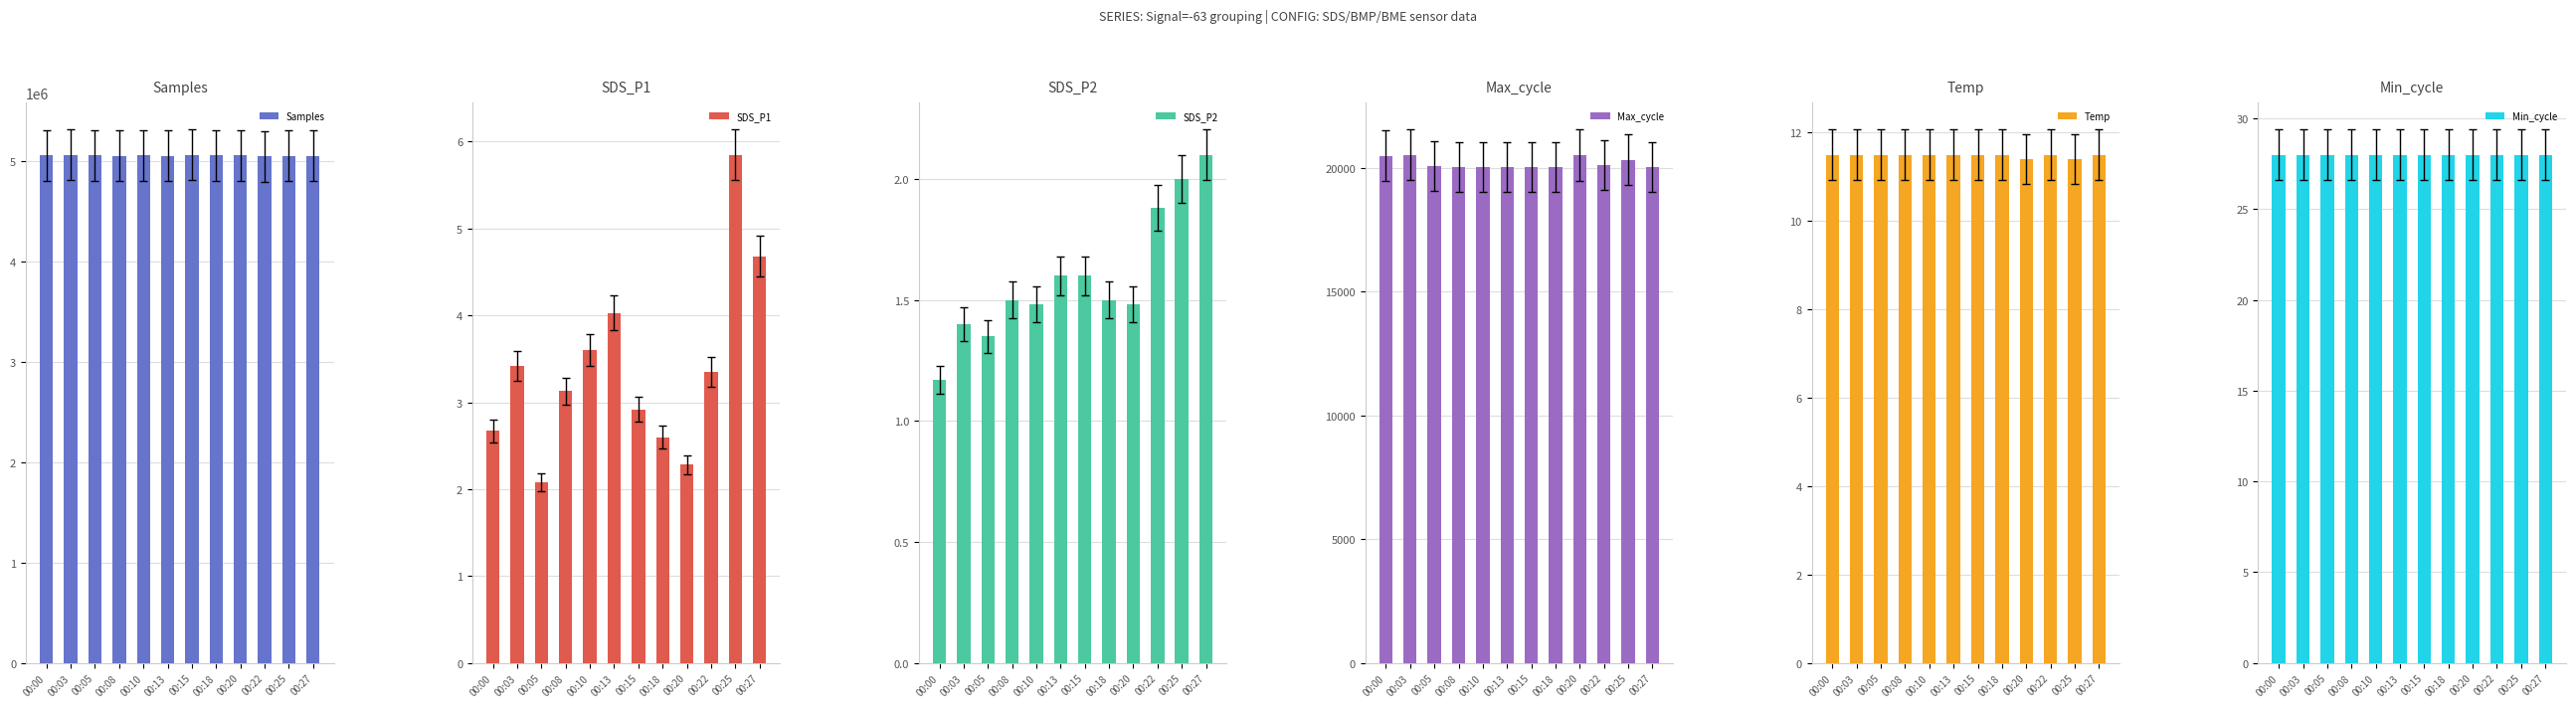

Reading right to left, what are all the values shown in this chart?

Samples: 00:27=5053064.0	00:25=5051447.0	00:22=5048282.0	00:20=5054918.0	00:18=5058343.0	00:15=5064353.0	00:13=5053172.0	00:10=5057262.0	00:08=5052433.0	00:05=5057509.0	00:03=5060618.0	00:00=5057691.0
SDS_P1: 00:27=4.7	00:25=5.8	00:22=3.4	00:20=2.3	00:18=2.6	00:15=2.9	00:13=4.0	00:10=3.6	00:08=3.1	00:05=2.1	00:03=3.4	00:00=2.7
SDS_P2: 00:27=2.1	00:25=2.0	00:22=1.9	00:20=1.5	00:18=1.5	00:15=1.6	00:13=1.6	00:10=1.5	00:08=1.5	00:05=1.4	00:03=1.4	00:00=1.2
Max_cycle: 00:27=20032.0	00:25=20333.0	00:22=20112.0	00:20=20515.0	00:18=20033.0	00:15=20043.0	00:13=20035.0	00:10=20033.0	00:08=20037.0	00:05=20060.0	00:03=20535.0	00:00=20483.0
Temp: 00:27=11.5	00:25=11.4	00:22=11.5	00:20=11.4	00:18=11.5	00:15=11.5	00:13=11.5	00:10=11.5	00:08=11.5	00:05=11.5	00:03=11.5	00:00=11.5
Min_cycle: 00:27=28.0	00:25=28.0	00:22=28.0	00:20=28.0	00:18=28.0	00:15=28.0	00:13=28.0	00:10=28.0	00:08=28.0	00:05=28.0	00:03=28.0	00:00=28.0